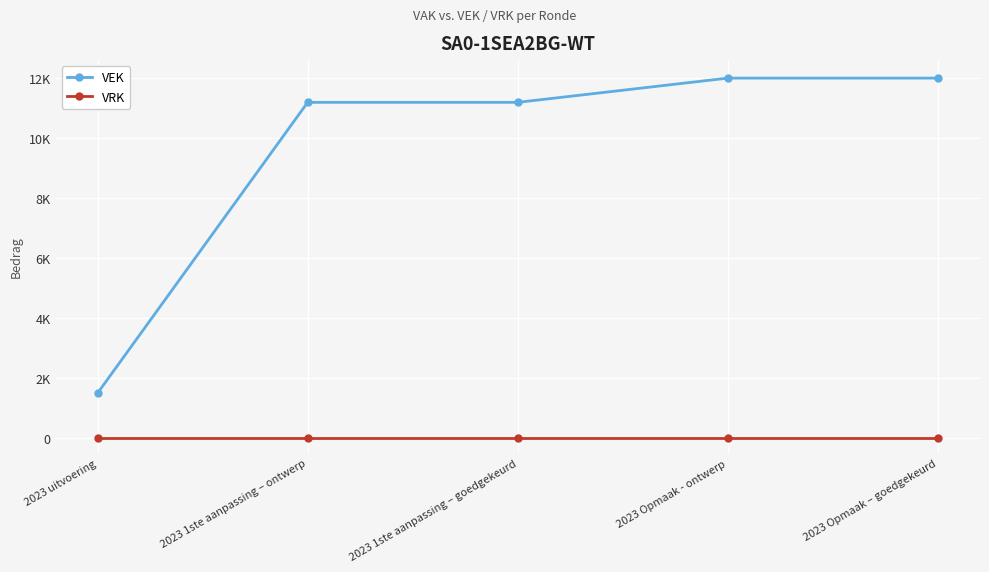

At which label does VRK reach its peak?

2023 uitvoering